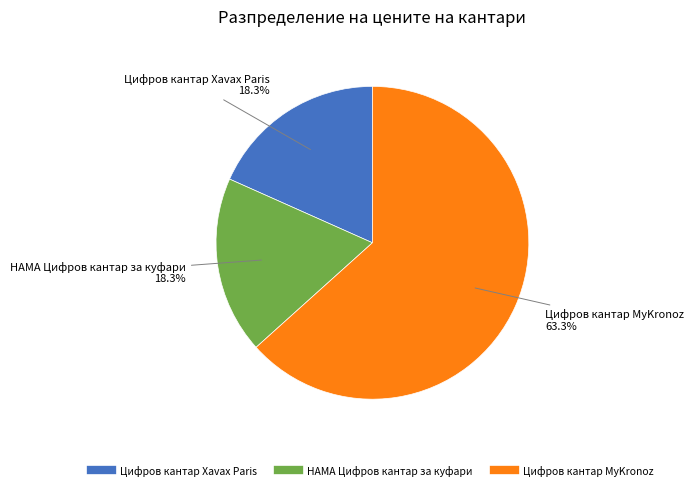

Which category accounts for the majority?

Цифров кантар MyKronoz